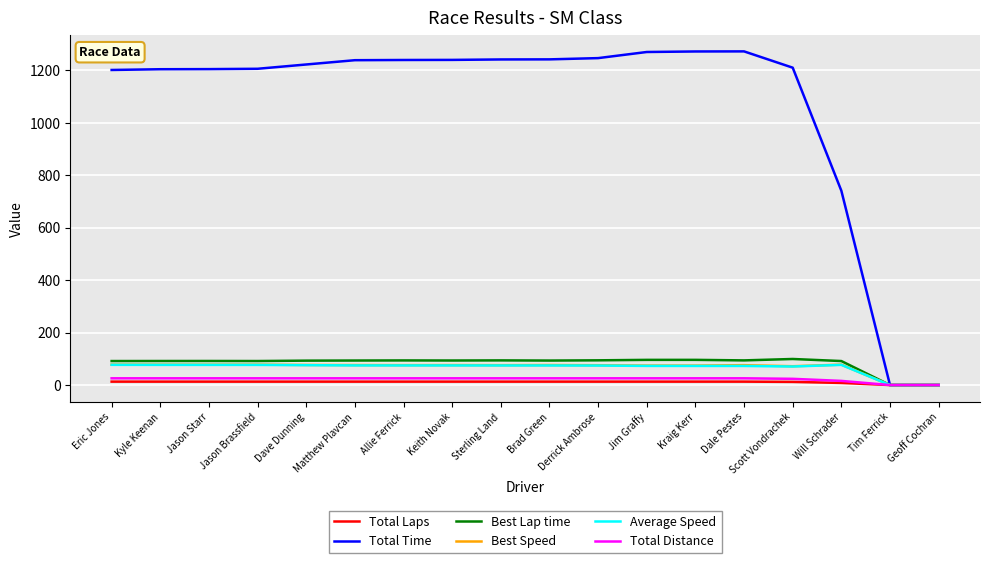

How many values in the Average Speed series are below 74?

6